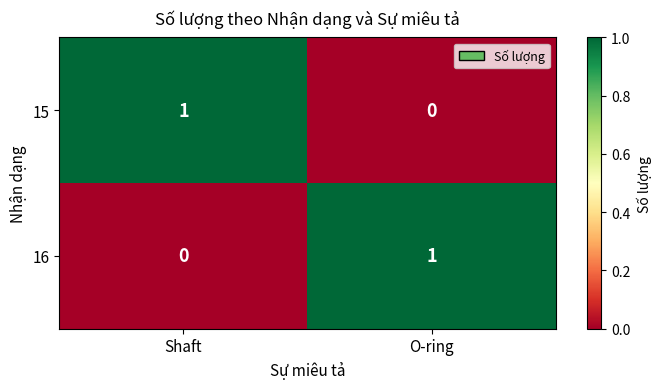

Rank the series at Shaft from highest to lowest value.

15, 16